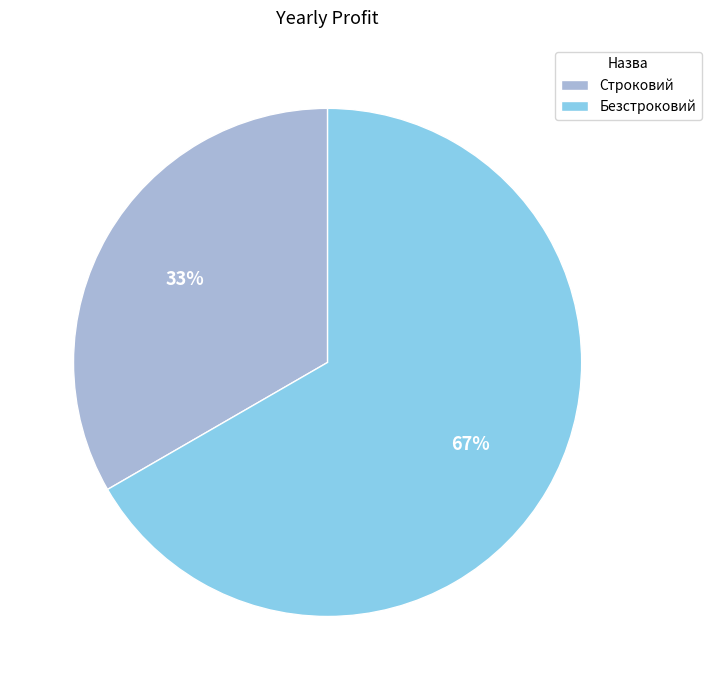

What percentage is the Строковий slice, to the nearest percent?

33%